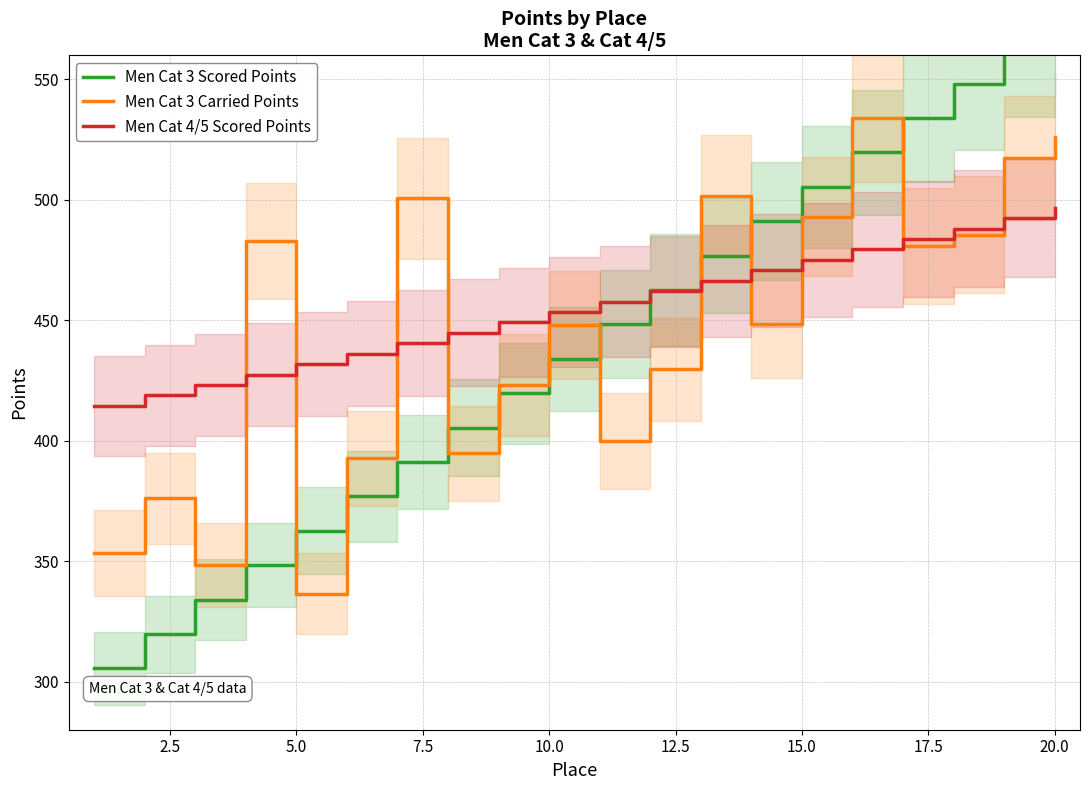

How many times do Men Cat 3 Carried Points and Men Cat 4/5 Scored Points cross each other?

9